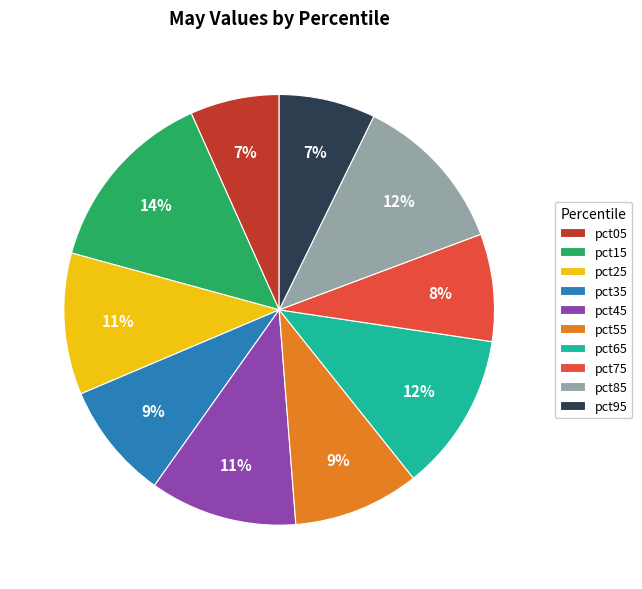

How many slices are in this pie chart?

10